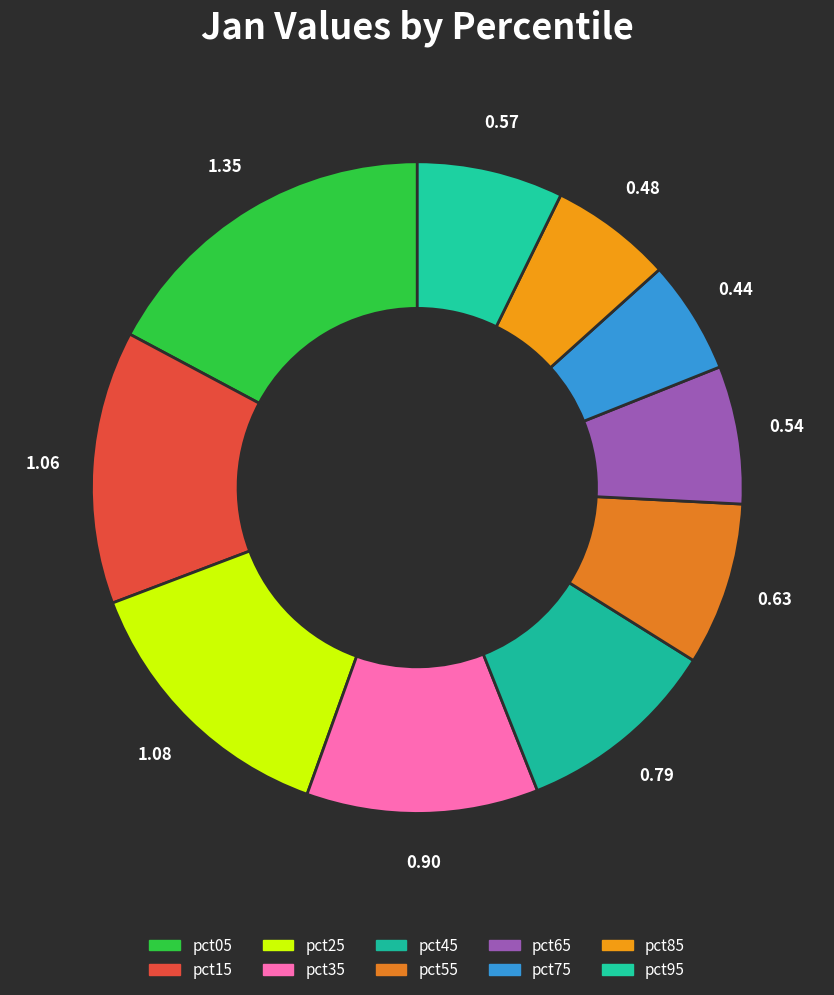

How many segments does this pie chart have?

10